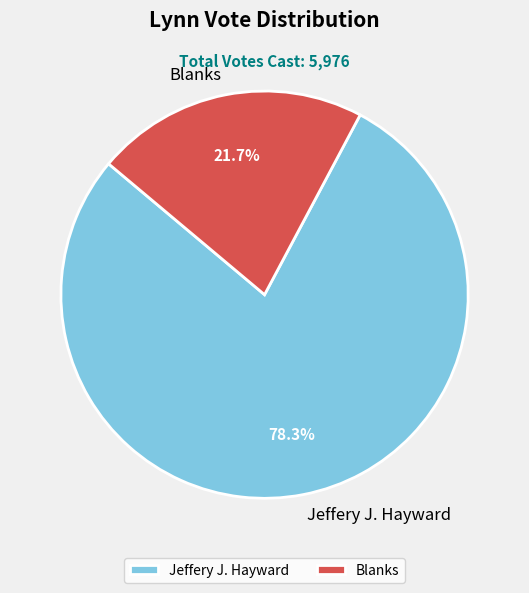

Which category has the biggest portion of the pie?

Jeffery J. Hayward